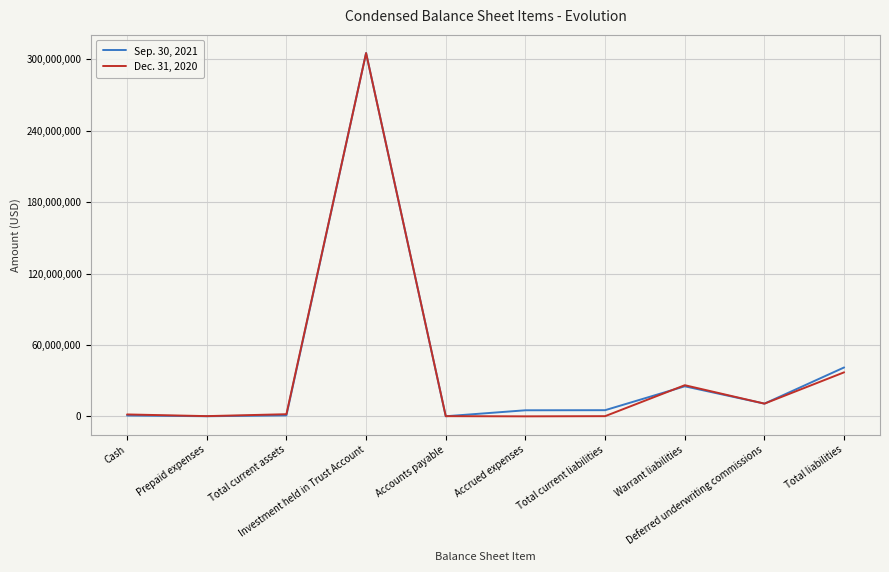

List the series in order of their peak value, highest first.

Sep. 30, 2021, Dec. 31, 2020